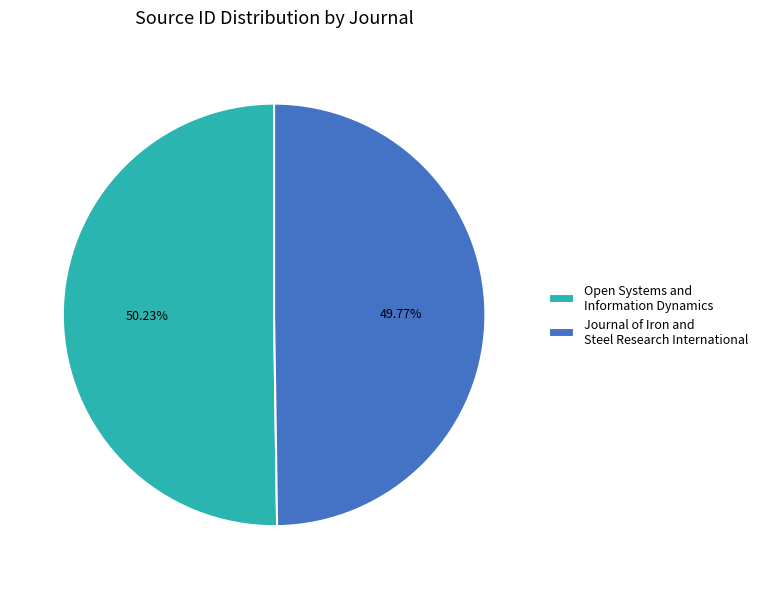

Do Open Systems and Information Dynamics and Journal of Iron and Steel Research International together represent more than half of the pie?

Yes